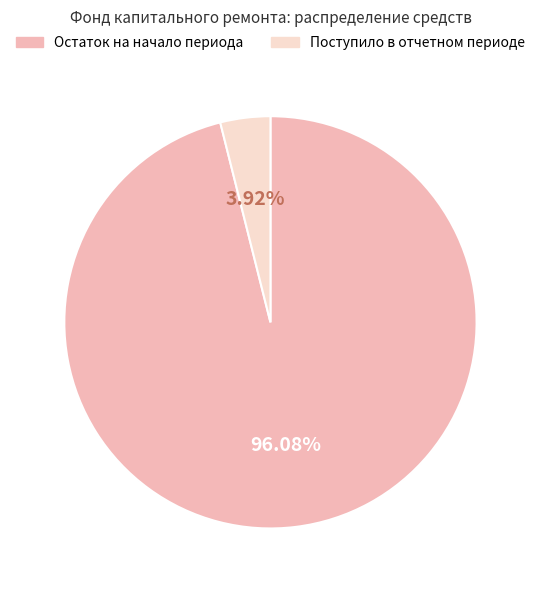

What is the smallest slice in the pie chart?

Поступило в отчетном периоде